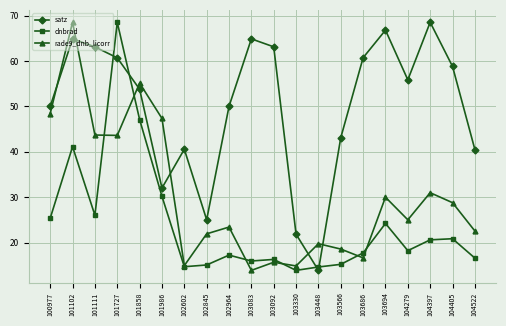

How many lines are shown in the chart?

3